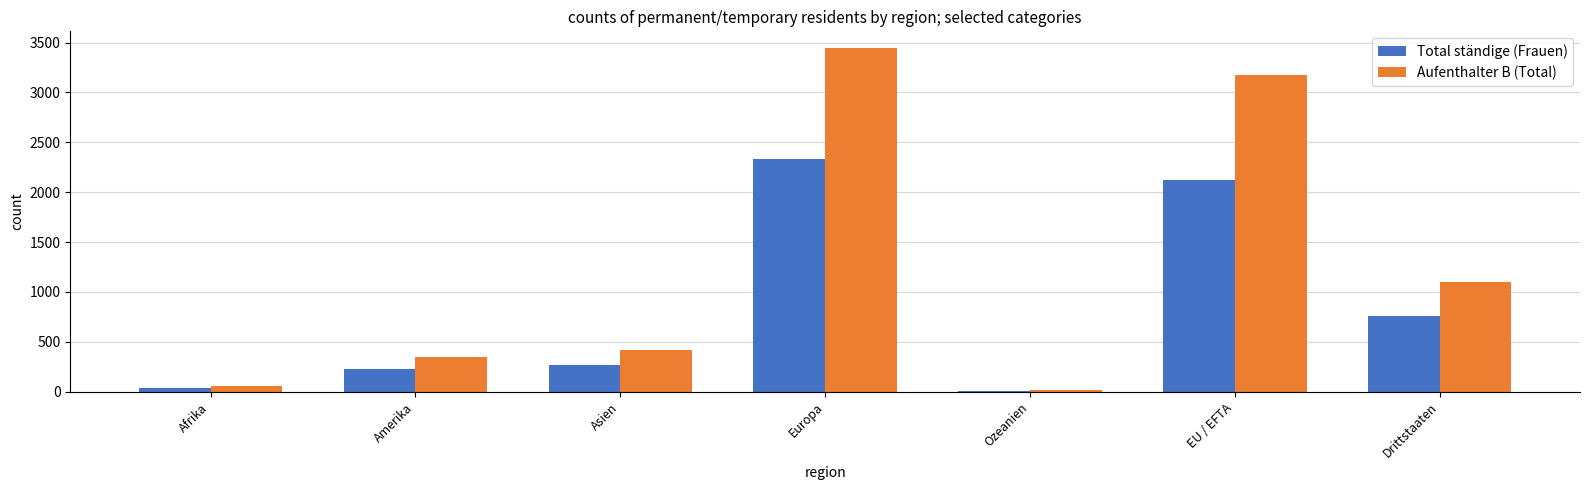

How many series are shown in this chart?

2